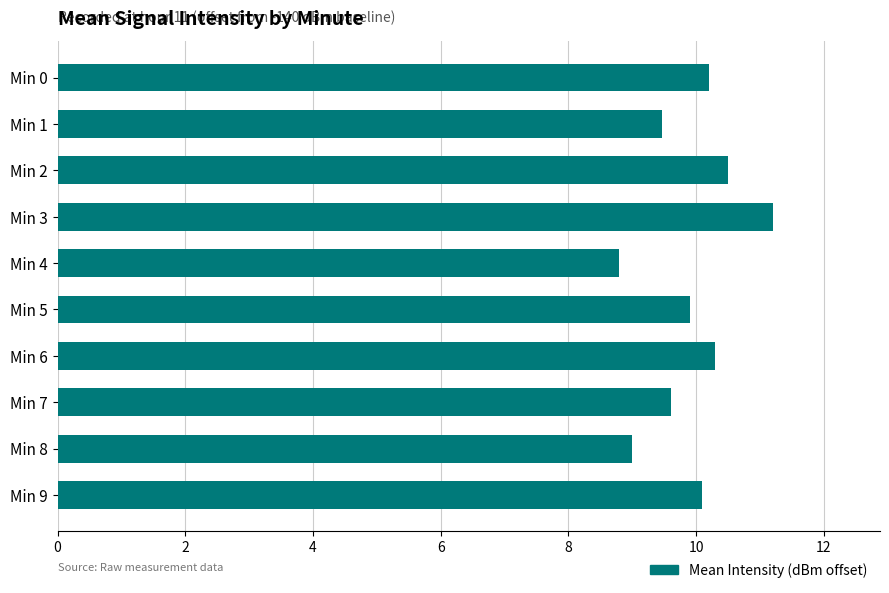

The value at Min 3 is 11.2. True or false?

True